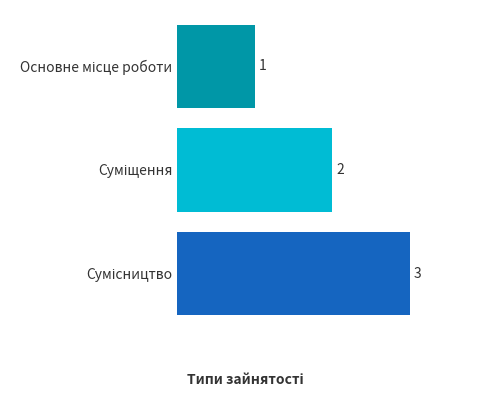

What is the value of the 3rd bar from the top?

3